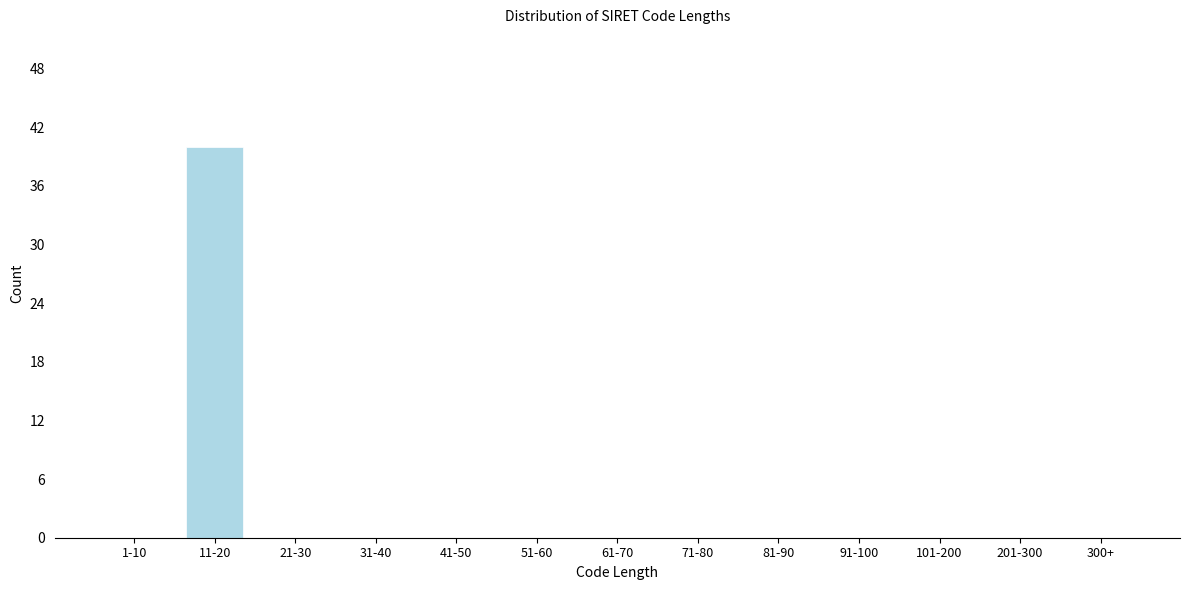

Reading left to right, transcribe all the data shown in this chart.

1-10=0	11-20=40	21-30=0	31-40=0	41-50=0	51-60=0	61-70=0	71-80=0	81-90=0	91-100=0	101-200=0	201-300=0	300+=0